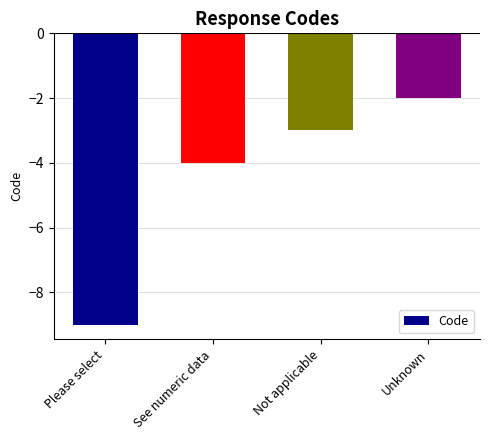

What is the change in value from Please select to Unknown?

+7